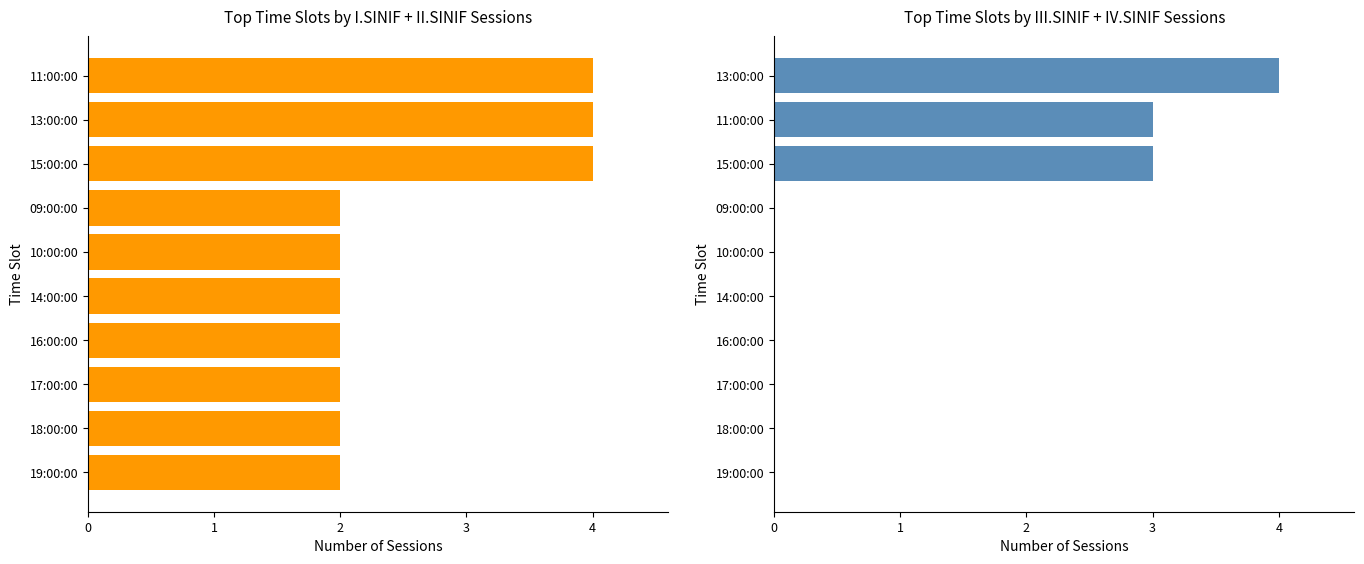

What is the spread (max minus min) of values at 16:00:00?

2